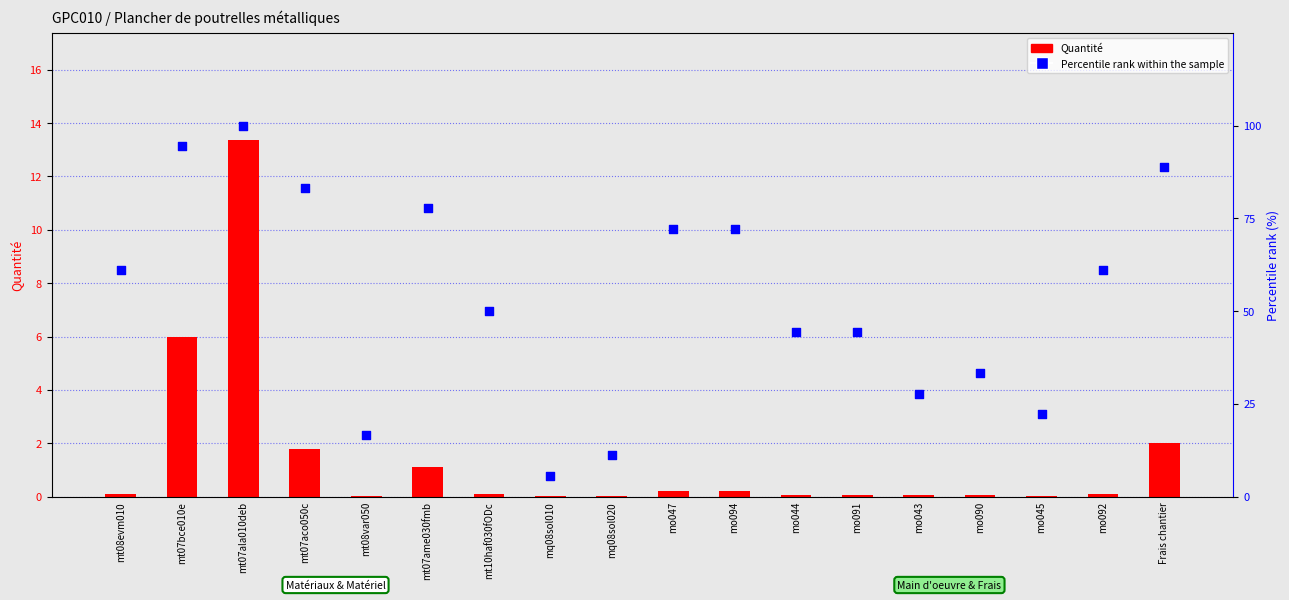

At how many categories does at least one series exceed 54?

9